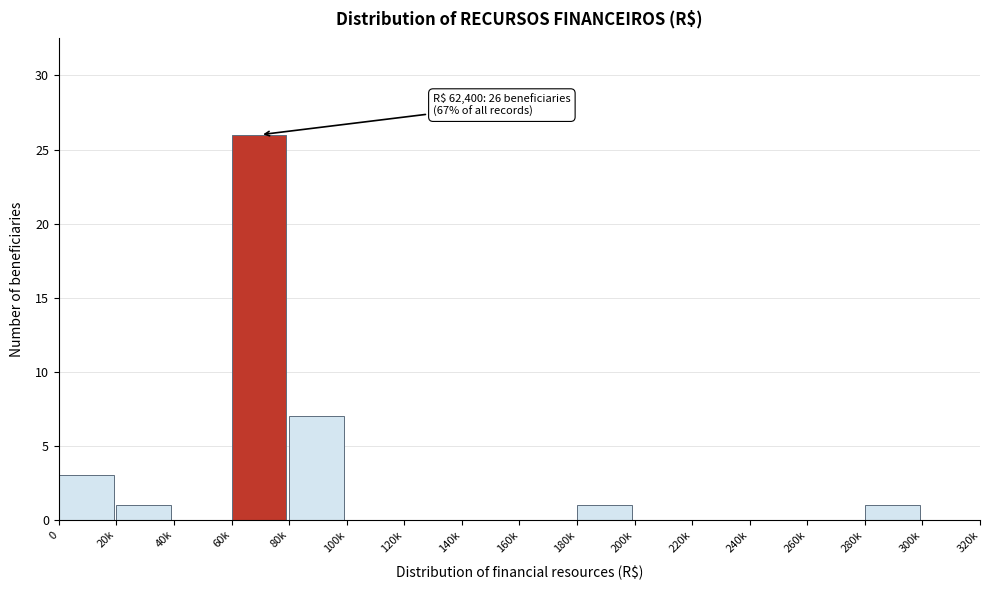

Reading left to right, transcribe all the data shown in this chart.

0=3	20k=1	40k=0	60k=26	80k=7	100k=0	120k=0	140k=0	160k=0	180k=1	200k=0	220k=0	240k=0	260k=0	280k=1	300k=0